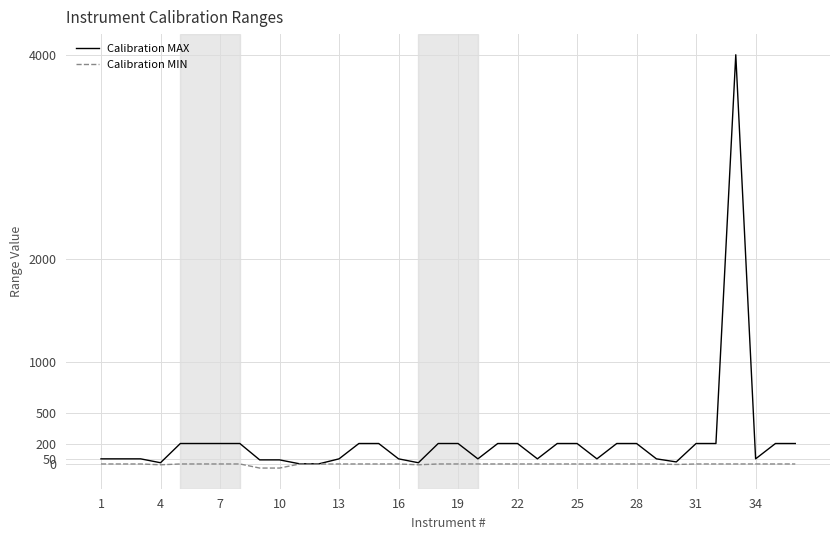

Does the chart have visible grid lines?

Yes